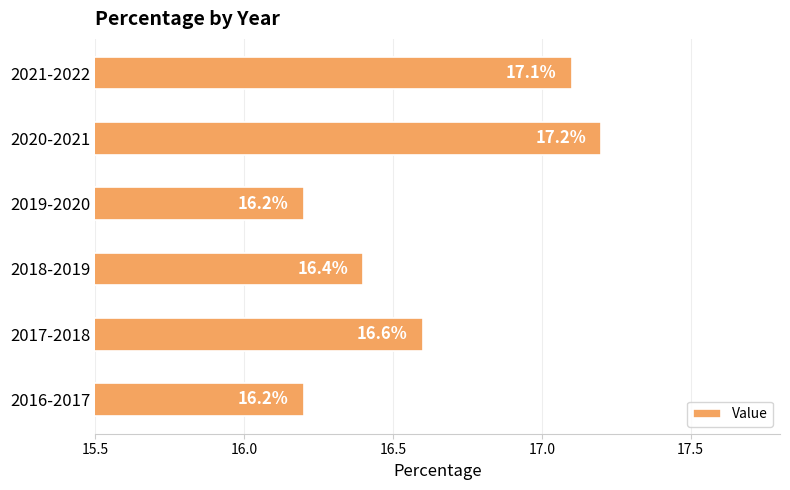

What is the difference between the maximum and second lowest values?

1.0